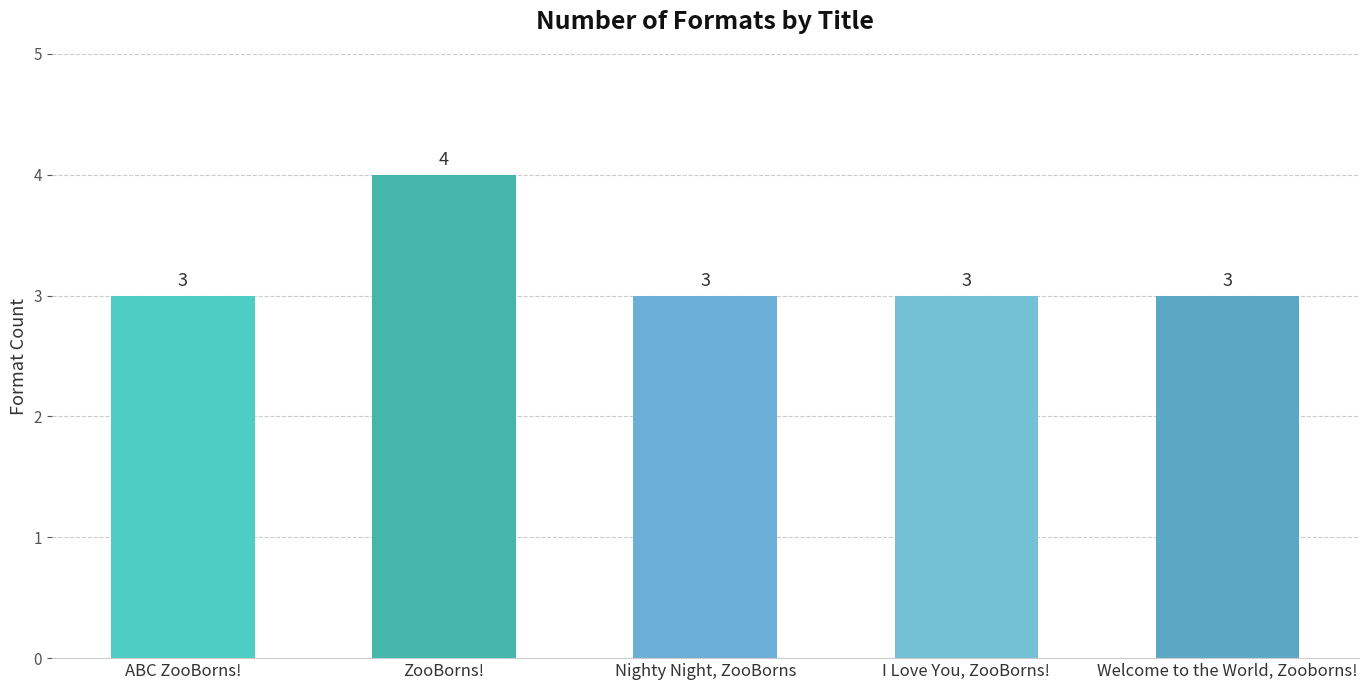

True or false: the data shows 4 at ZooBorns!.

True